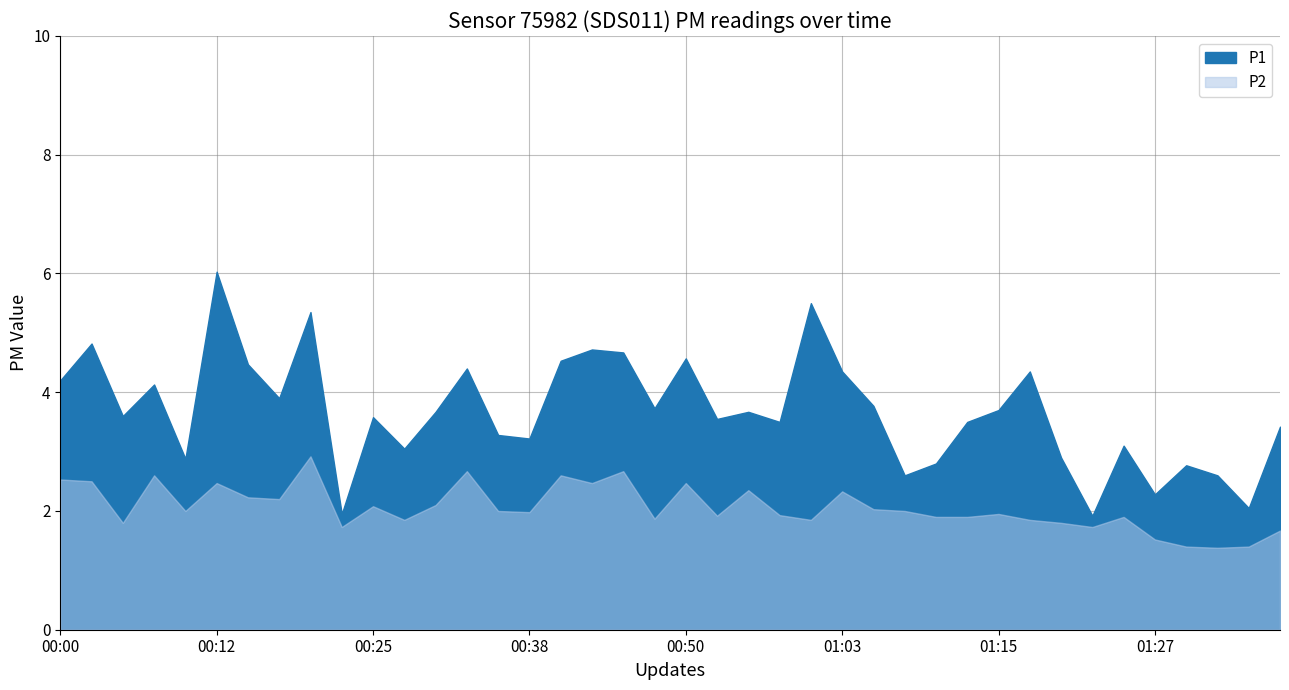

Which series has the widest spread of values?

P1